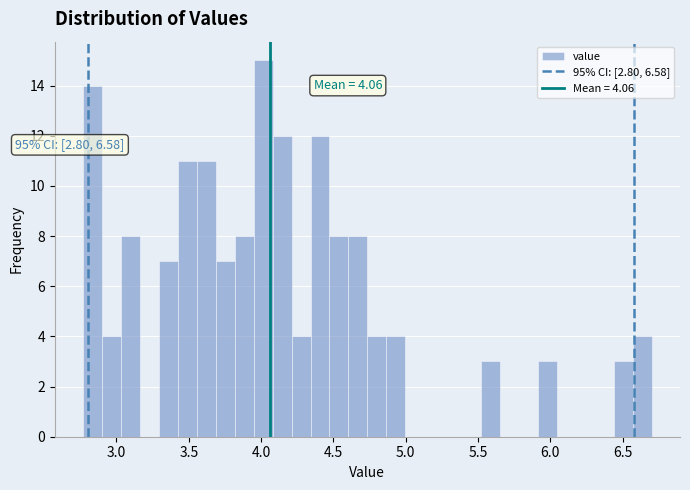

Read against the x-axis, roughly where is the centre of the tallest bar?

4.00